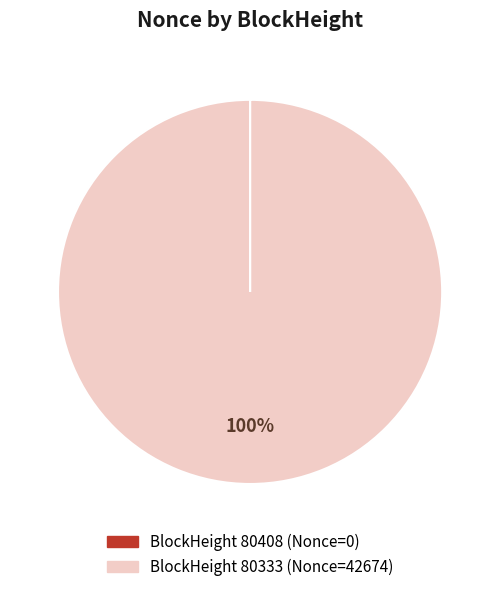

To the nearest percent, what is the average slice percentage?

50%